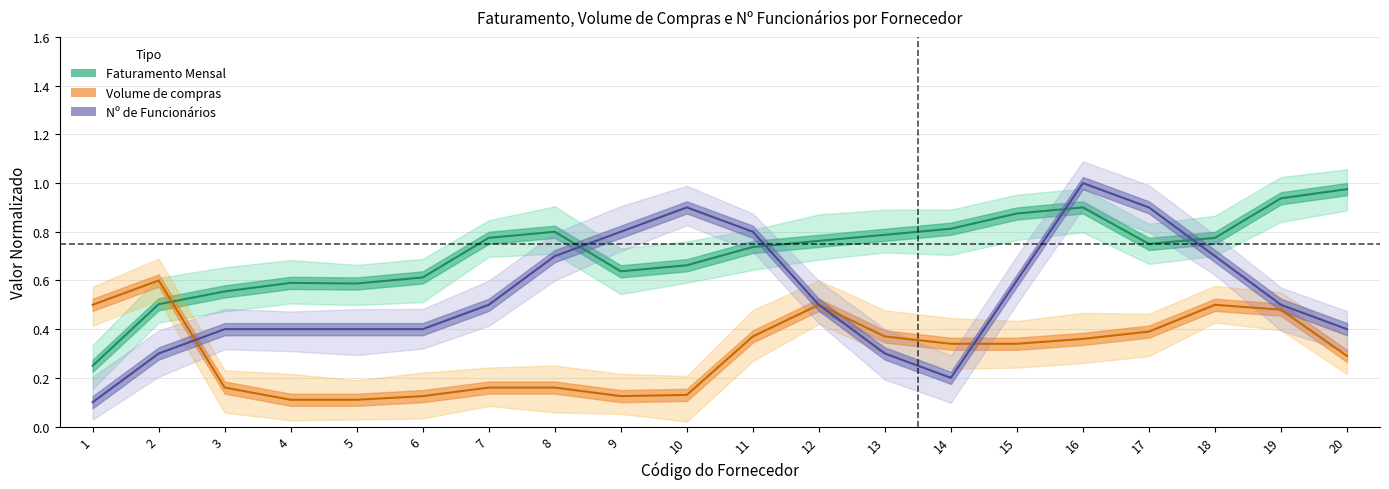

How many categories are shown in the chart?

20